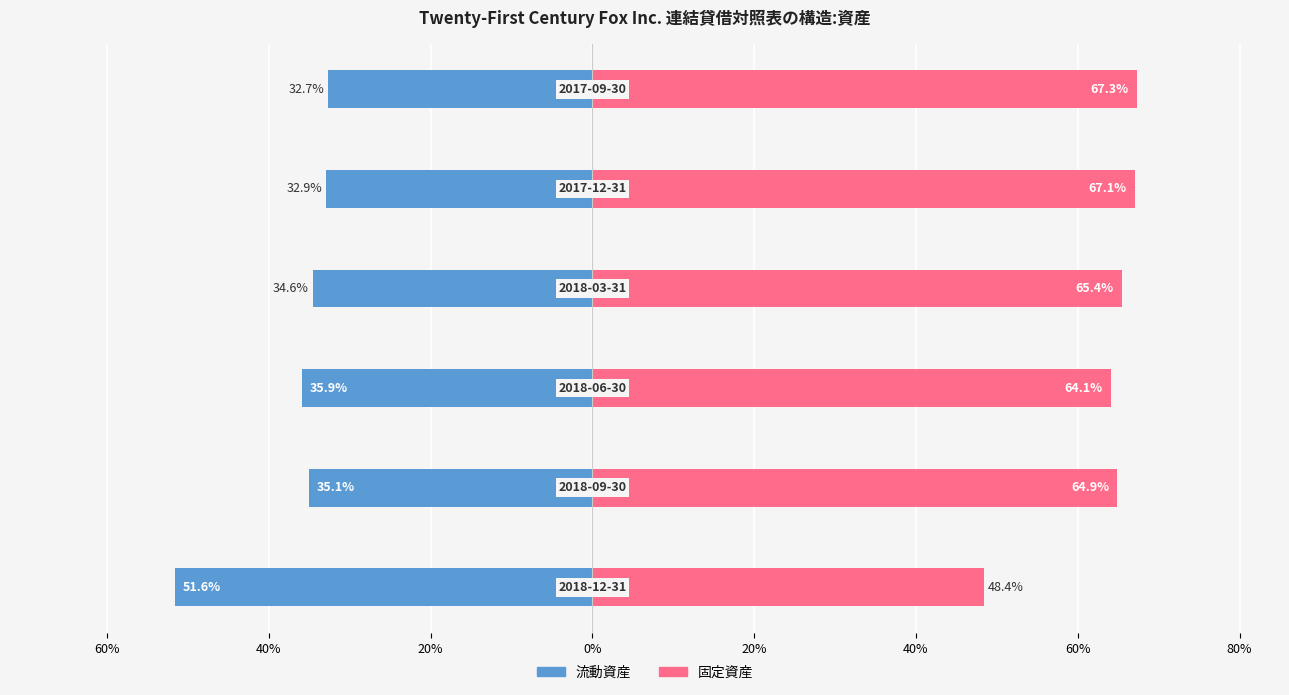

The value of 流動資産 at 0% is -0.3. True or false?

True